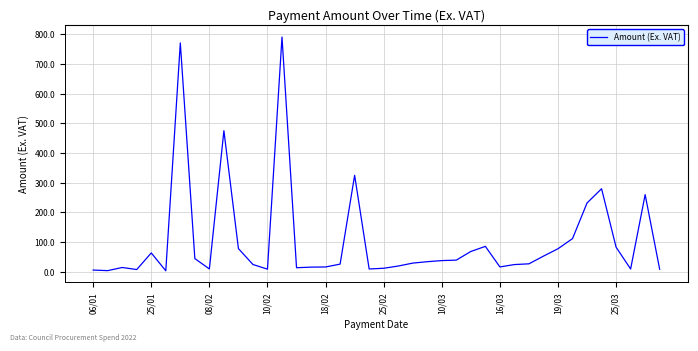

What is the difference between the maximum and minimum values?

786.0